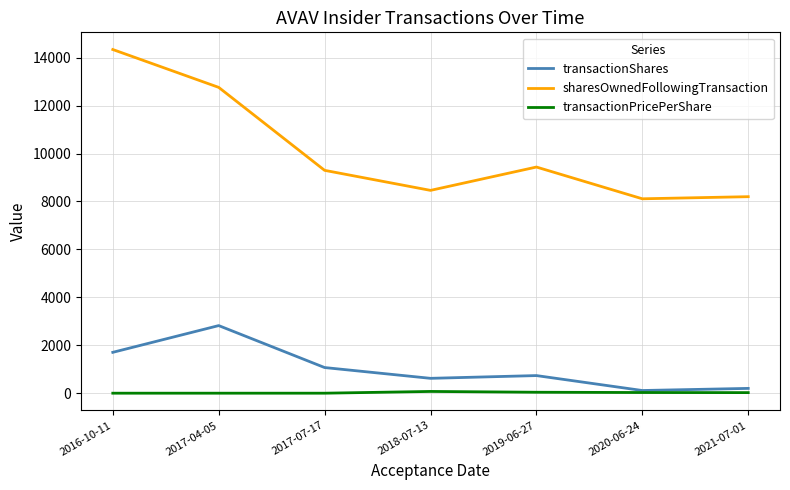

What is the difference between the maximum and minimum values in the transactionShares series?

2709.0